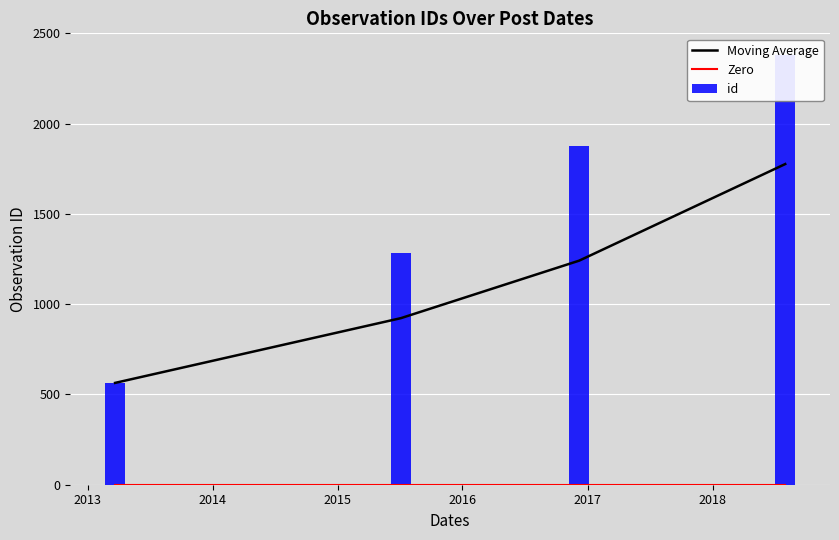

Reading left to right, transcribe all the data shown in this chart.

Moving Average: 564.0	922.5	1241.0	1776.0
Zero: 0.0	0.0	0.0	0.0
id: 564.0	1281.0	1878.0	2381.0